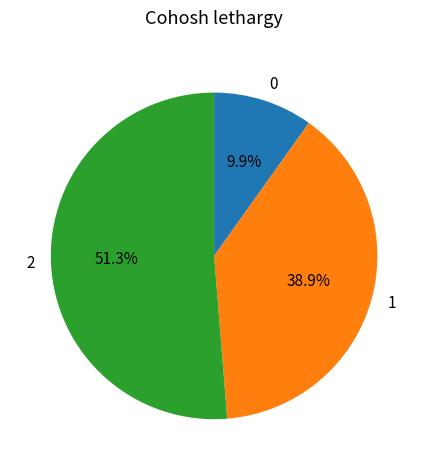

How many segments does this pie chart have?

3